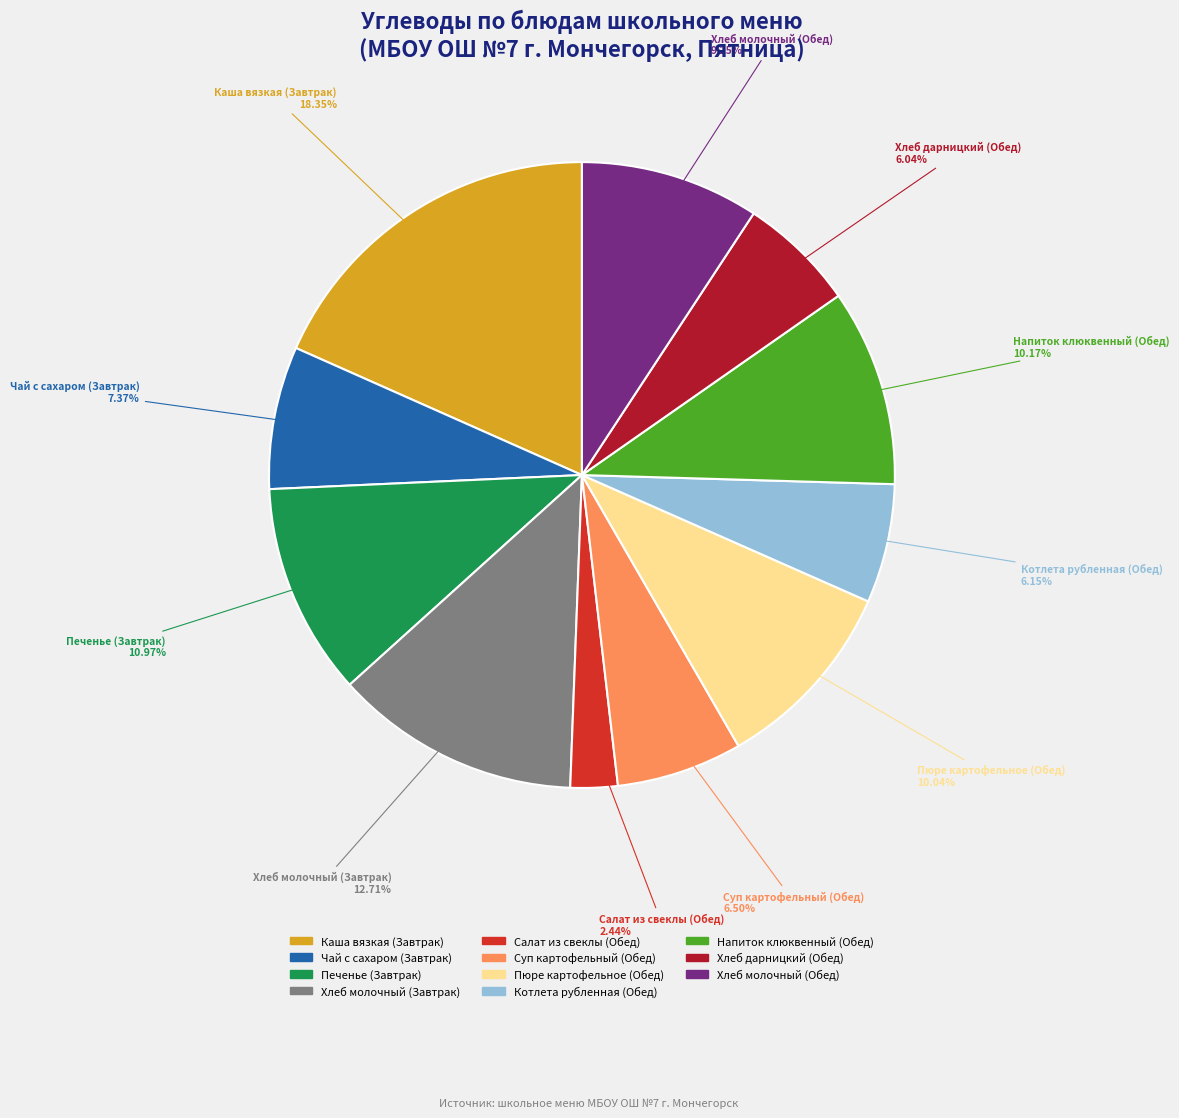

Does Чай с сахаром (Завтрак) account for over 50% of the chart?

No